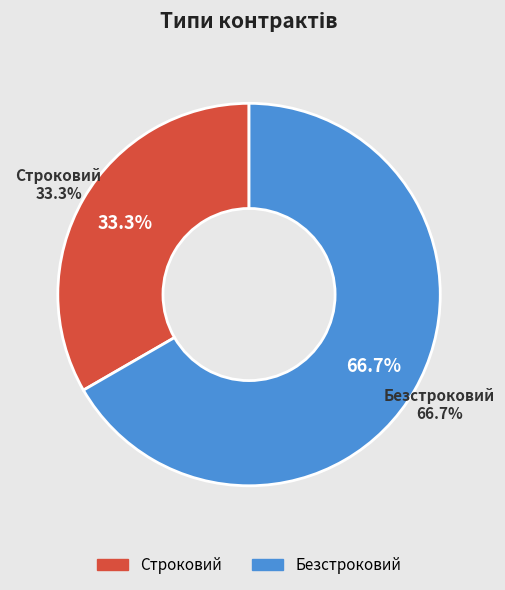

Combined, what portion of the pie is Строковий and Безстроковий?

100.0%